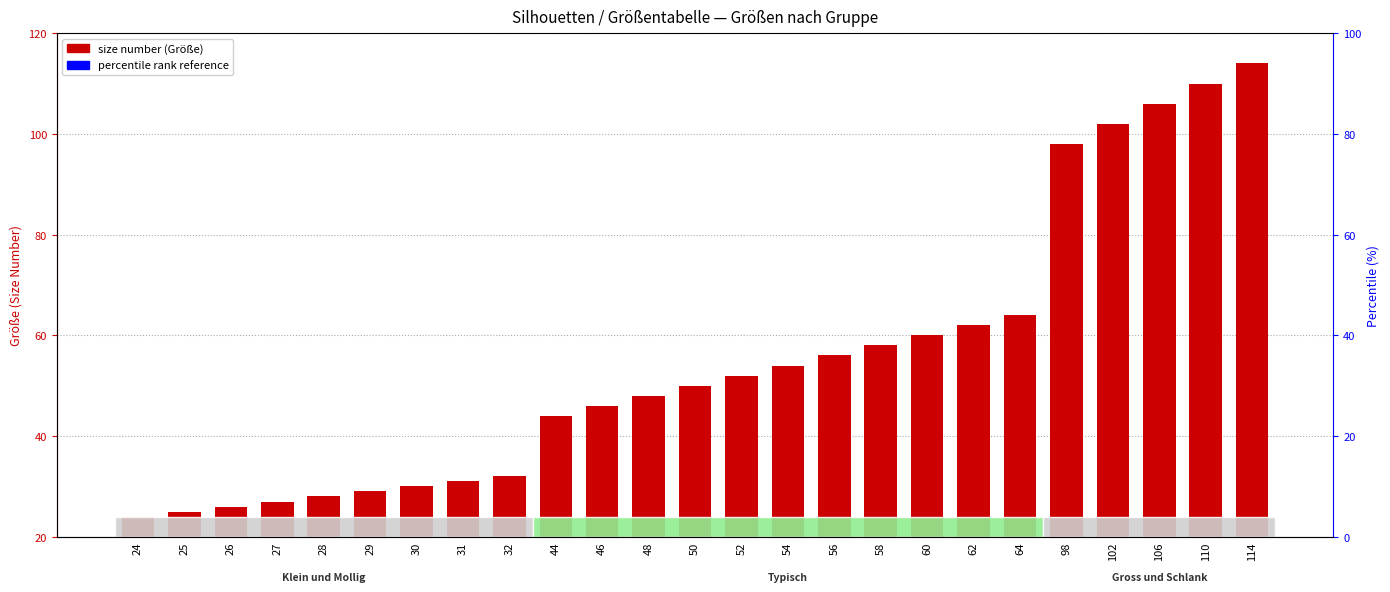

Reading right to left, transcribe all the data shown in this chart.

114	110	106	102	98	64	62	60	58	56	54	52	50	48	46	44	32	31	30	29	28	27	26	25	24